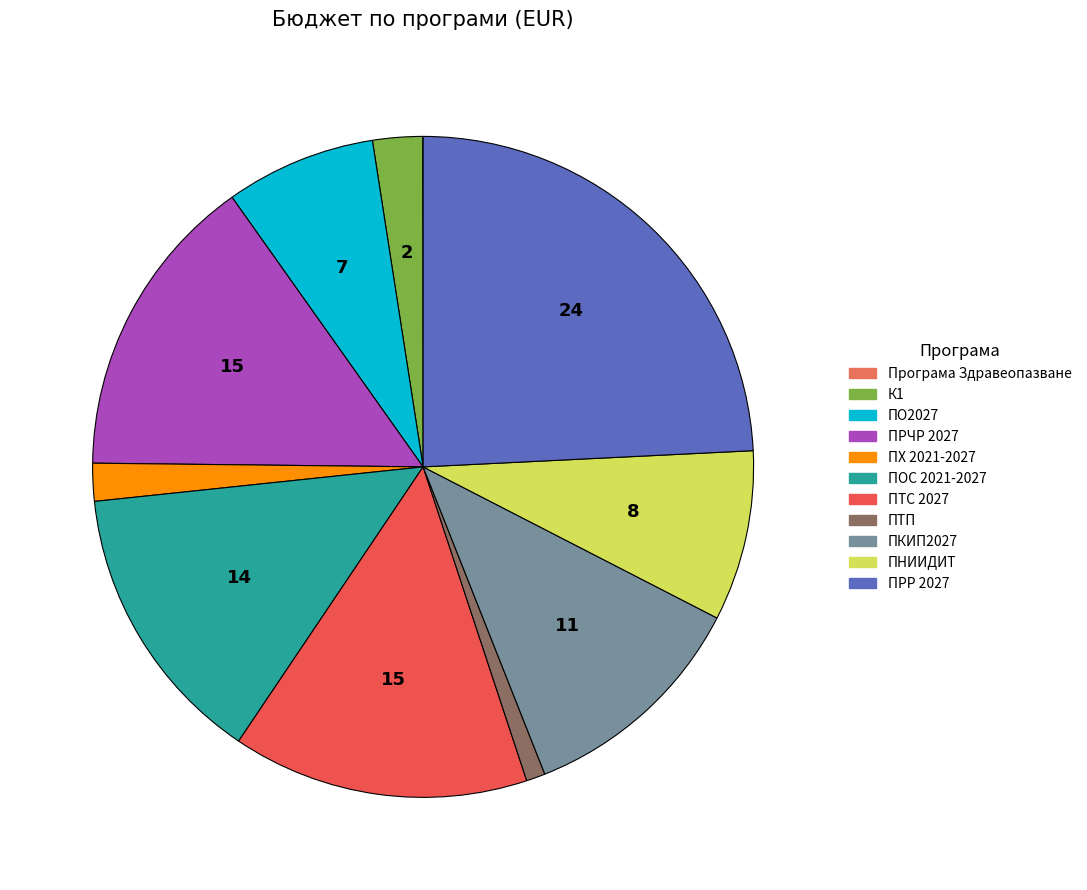

Do ПОС 2021-2027 and ПРЧР 2027 together represent more than half of the pie?

No